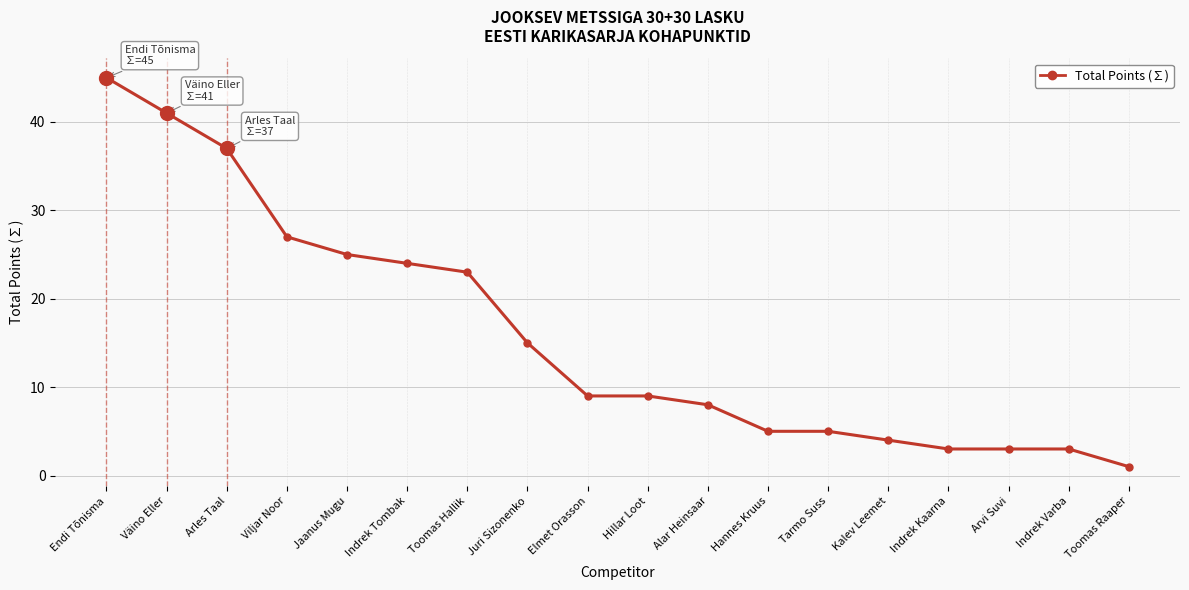

Reading left to right, extract all data points from this chart.

45	41	37	27	25	24	23	15	9	9	8	5	5	4	3	3	3	1